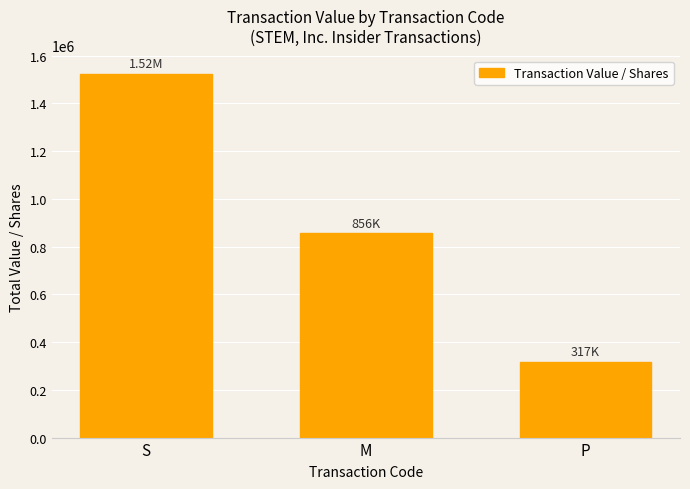

Reading left to right, extract all data points from this chart.

S=1523868	M=855577	P=316588